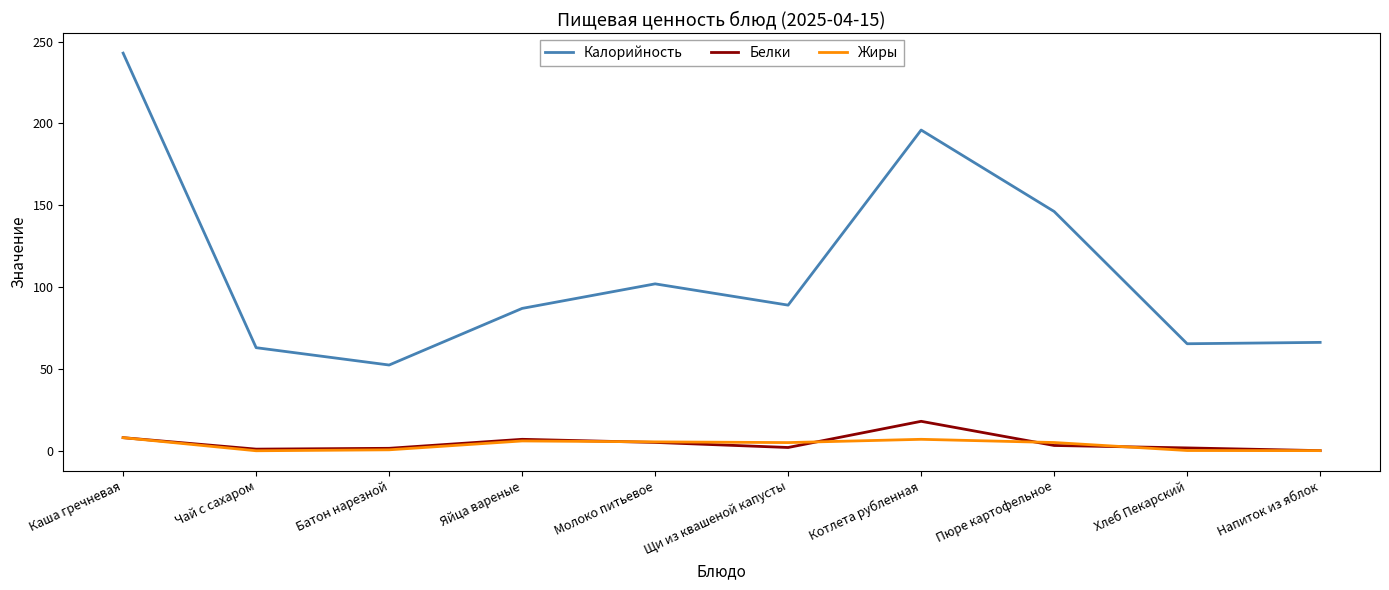

What is the minimum value for Калорийность?

52.4